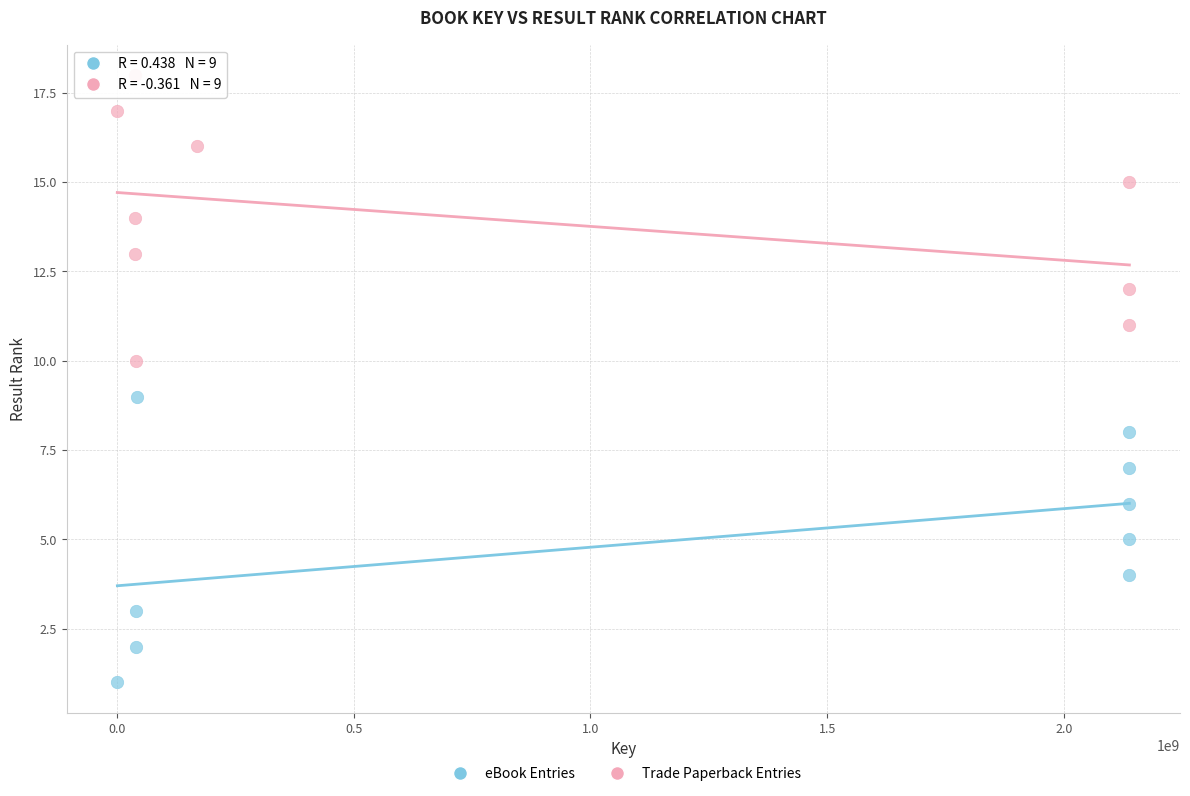

Which series reaches the maximum Y coordinate?

Trade Paperback Entries